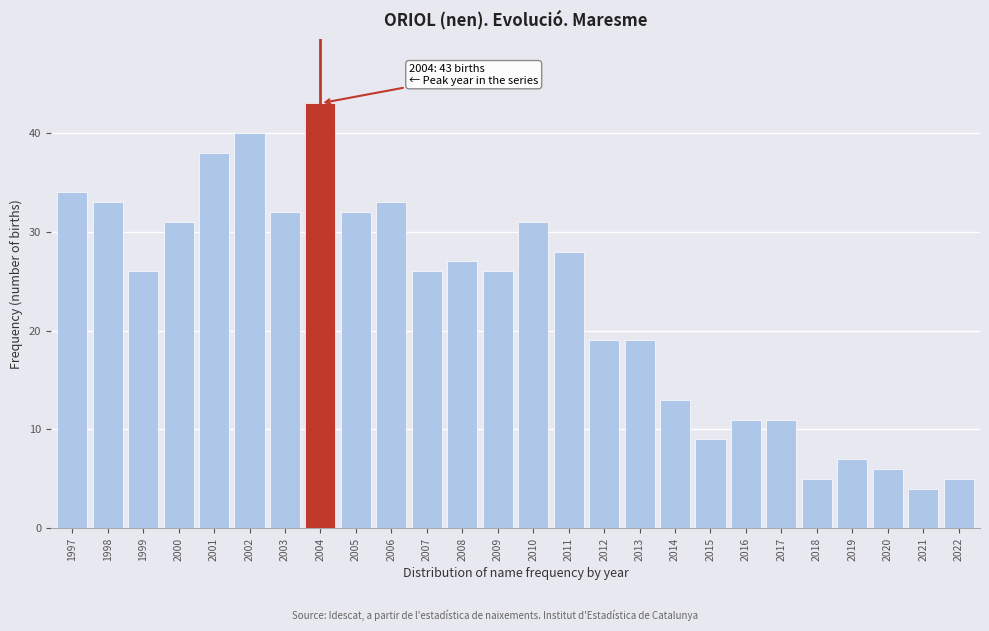

Reading right to left, transcribe all the data shown in this chart.

5	4	6	7	5	11	11	9	13	19	19	28	31	26	27	26	33	32	43	32	40	38	31	26	33	34